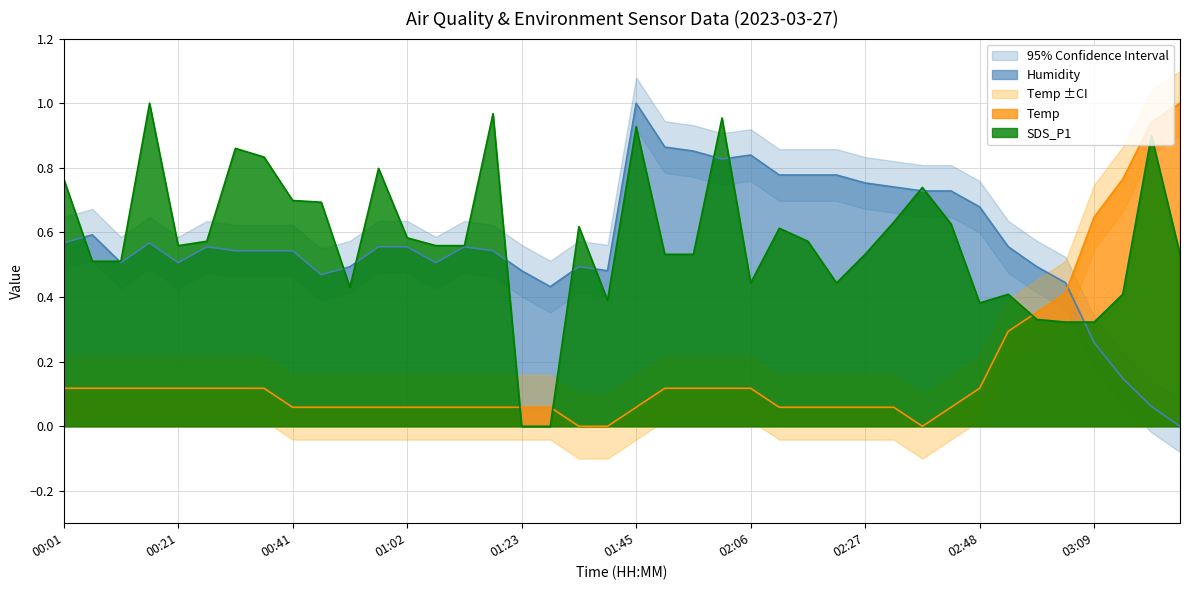

List the labels in order of SDS_P1 value, largest first.

00:16, 01:17, 02:01, 01:45, 03:19, 00:31, 00:36, 00:57, 00:01, 02:38, 00:41, 00:46, 02:32, 02:43, 01:34, 02:11, 01:02, 00:26, 02:17, 00:21, 01:07, 01:12, 01:50, 01:56, 02:27, 03:24, 00:06, 00:11, 02:06, 02:22, 00:51, 02:53, 03:14, 01:40, 02:48, 02:59, 03:04, 03:09, 01:23, 01:28